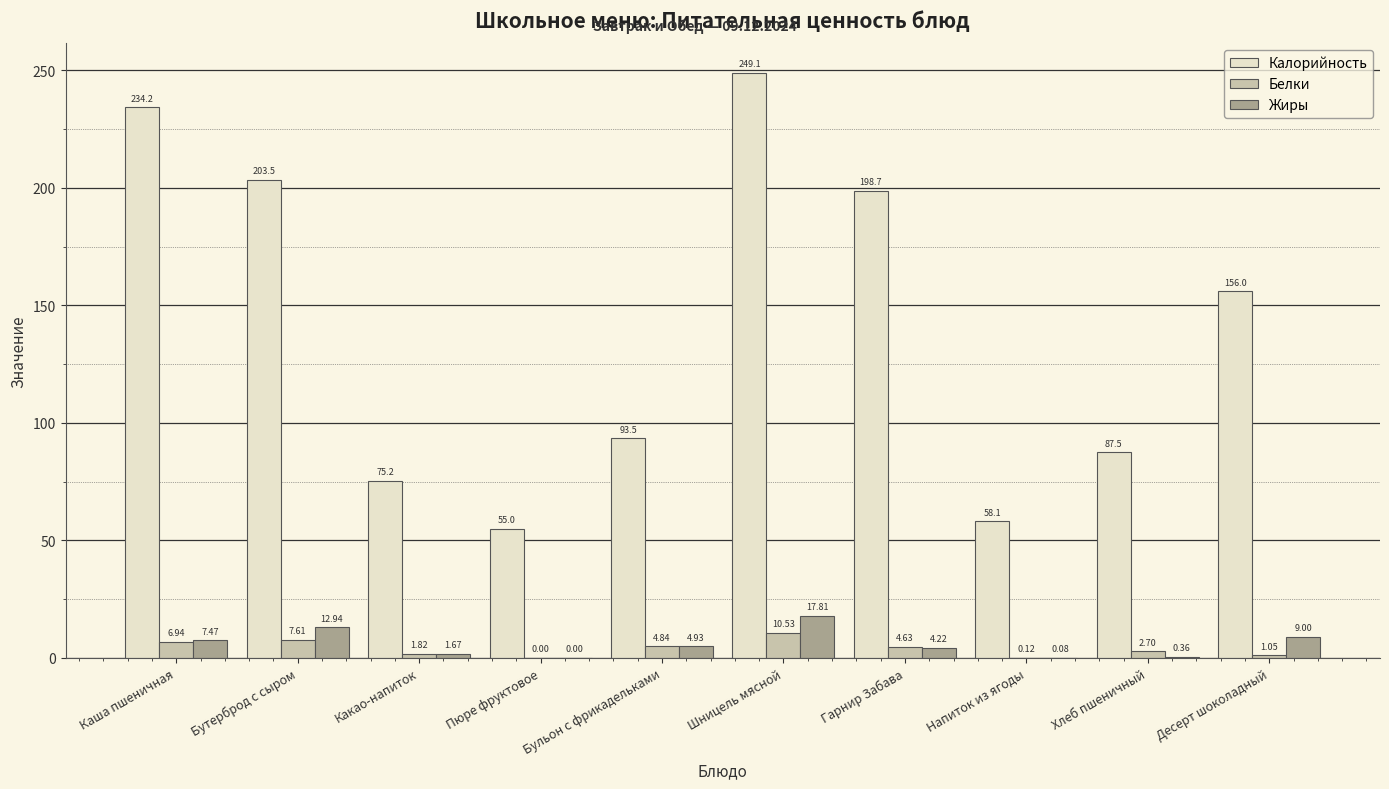

Does the chart contain stacked bars?

No